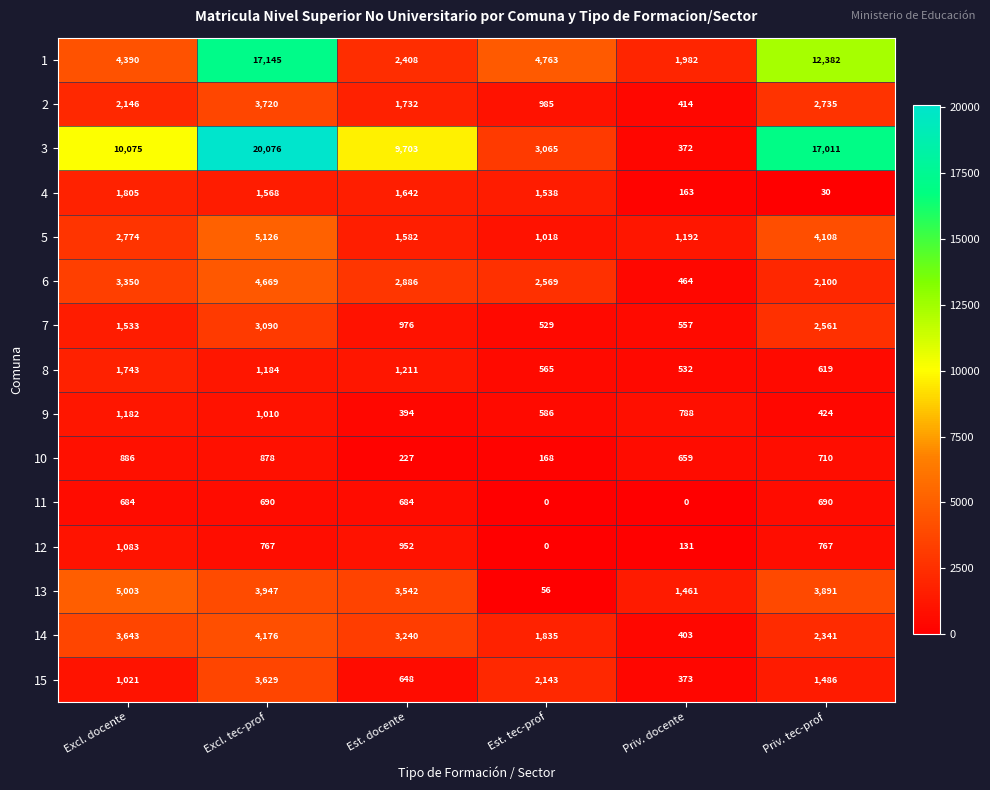

What is the difference between the maximum and minimum values in the 4 series?

1775